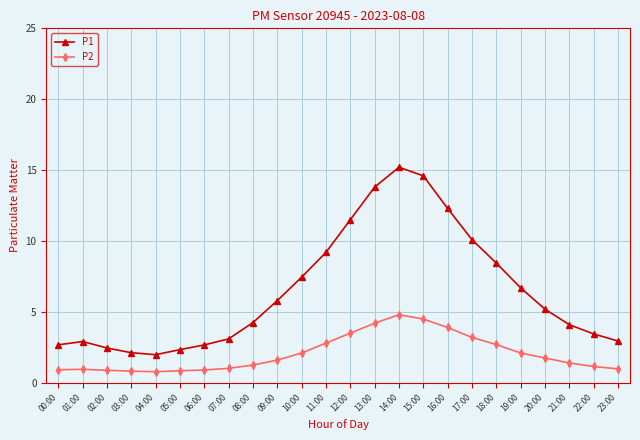

True or false: P2 has a value of 0.9 at 02:00.

True